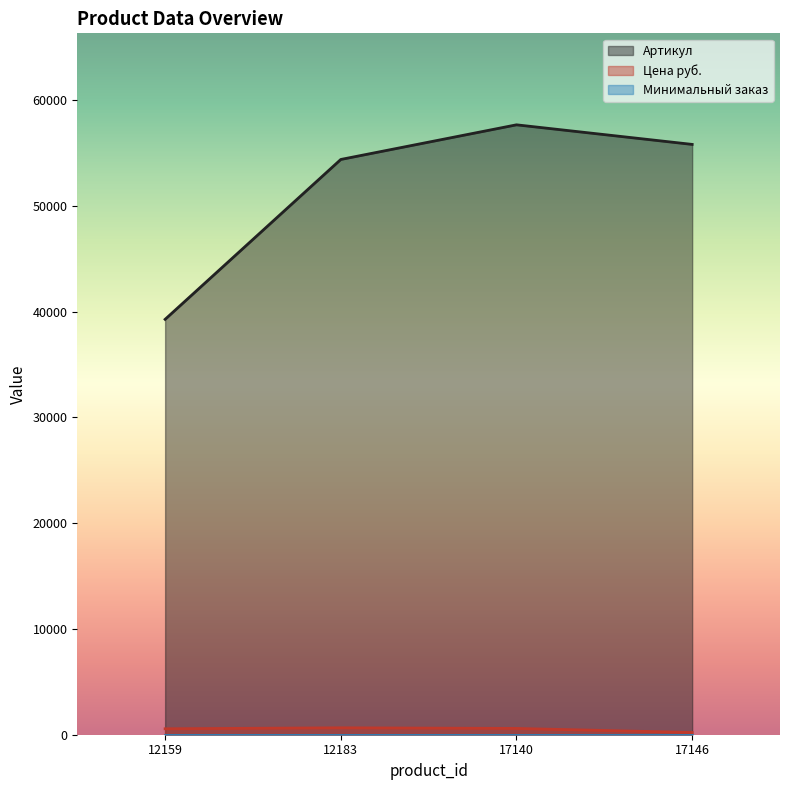

True or false: Артикул and Цена руб. intersect in this chart.

False